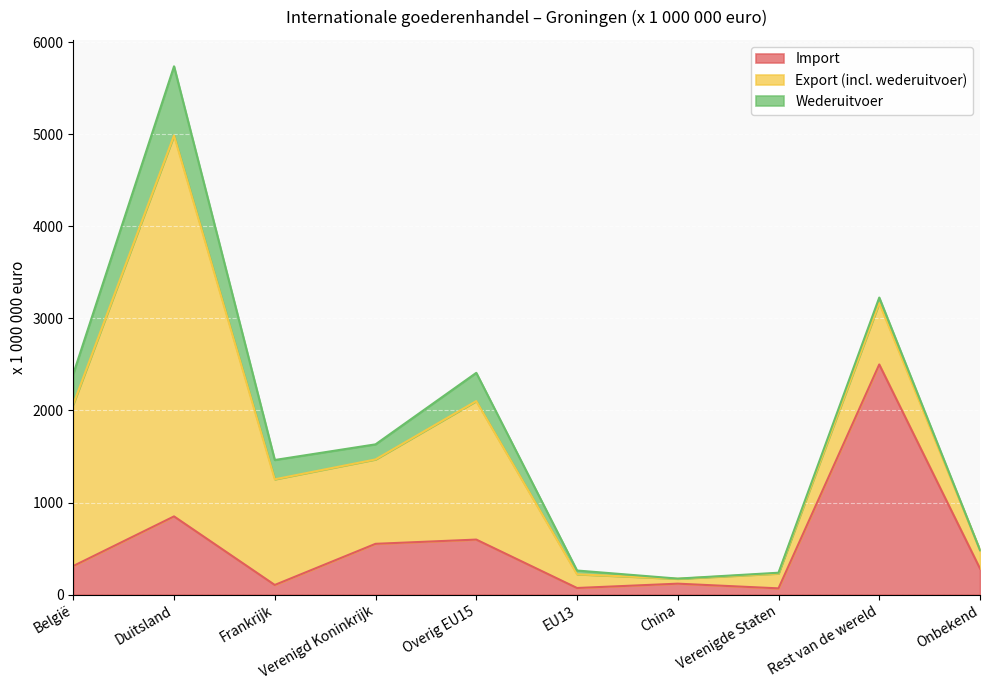

Does the chart display data point markers on the line(s)?

No